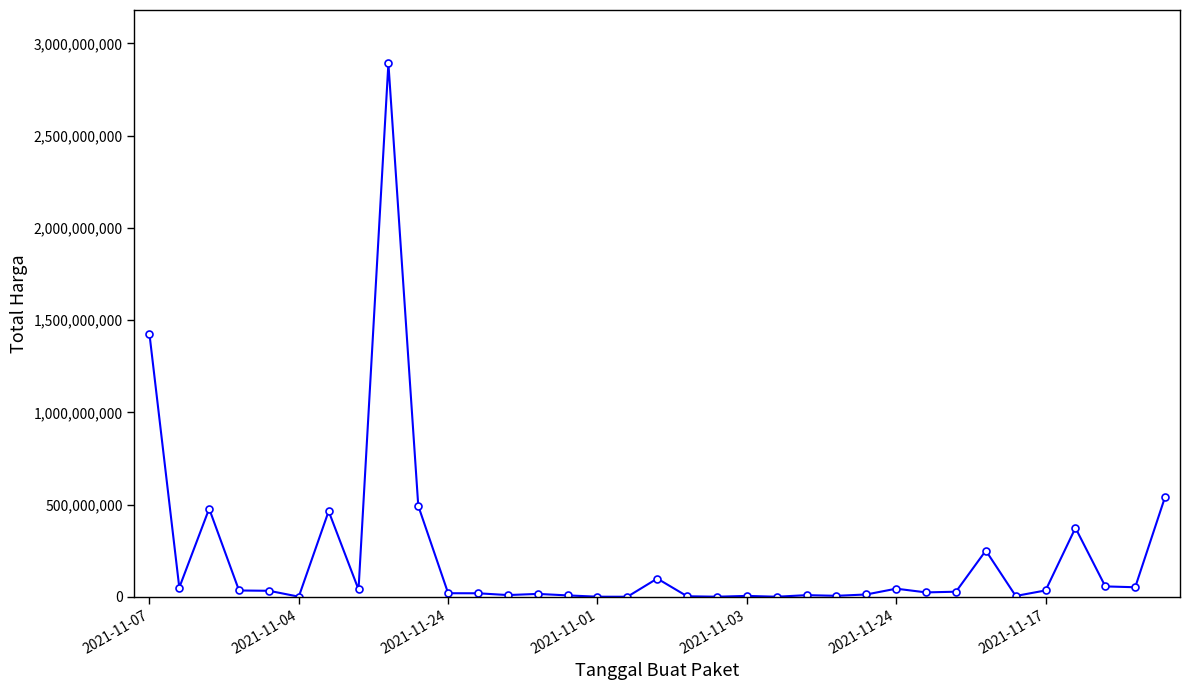

What is the greatest value displayed?

2892122000